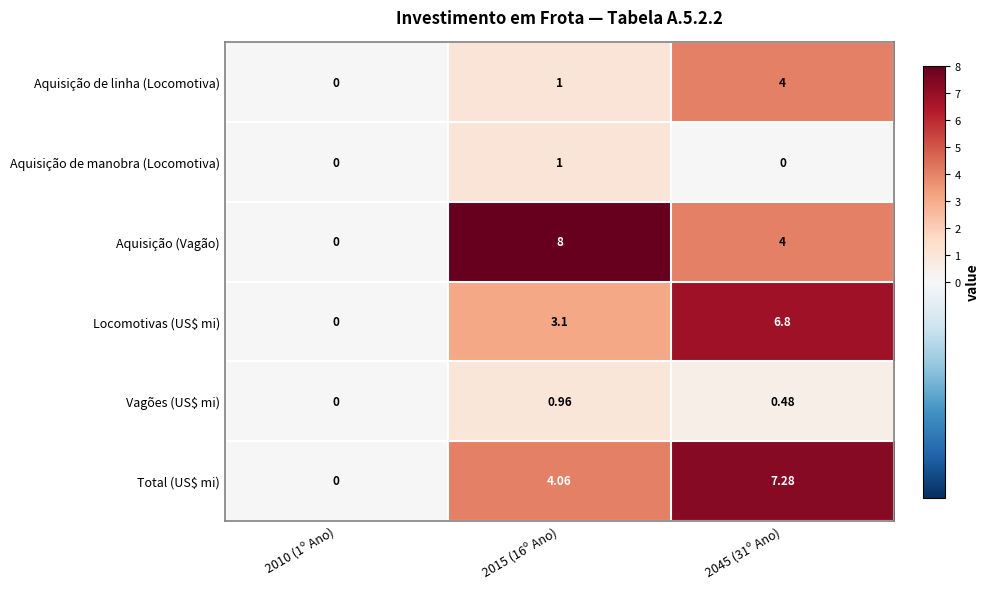

Count the number of data series in this chart.

6